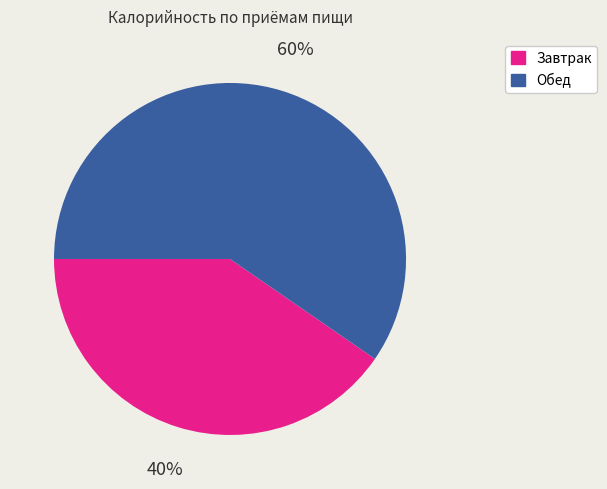

Does any single category account for the majority?

Yes